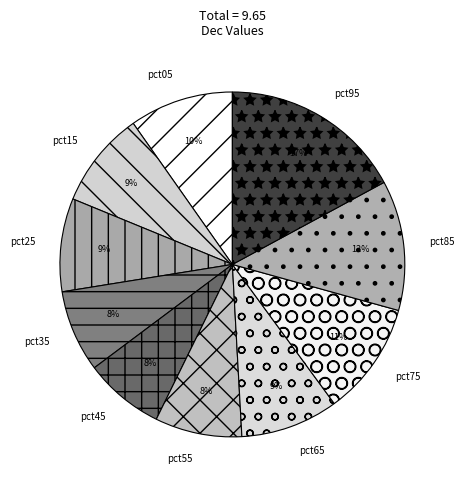

To the nearest percent, what portion does pct25 represent?

9%